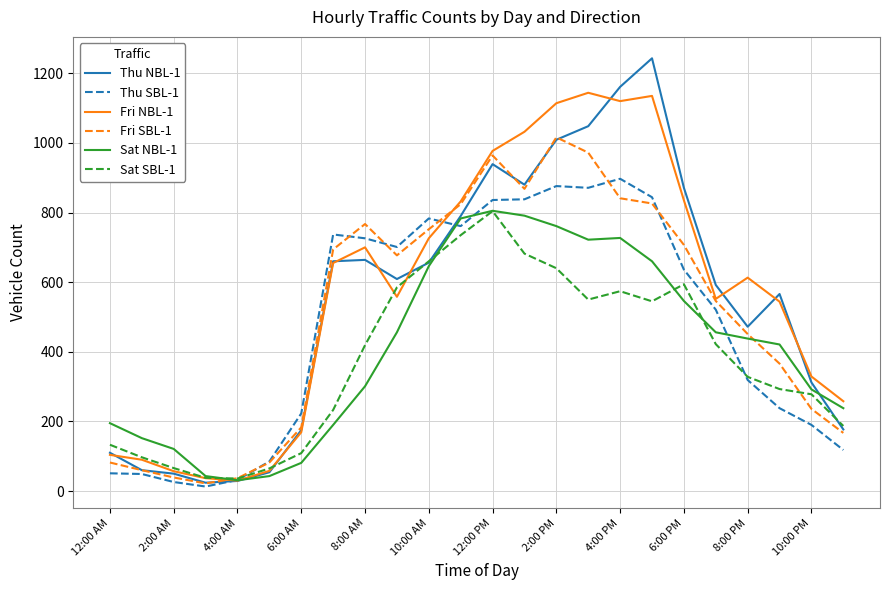

What is the greatest value displayed?

1243